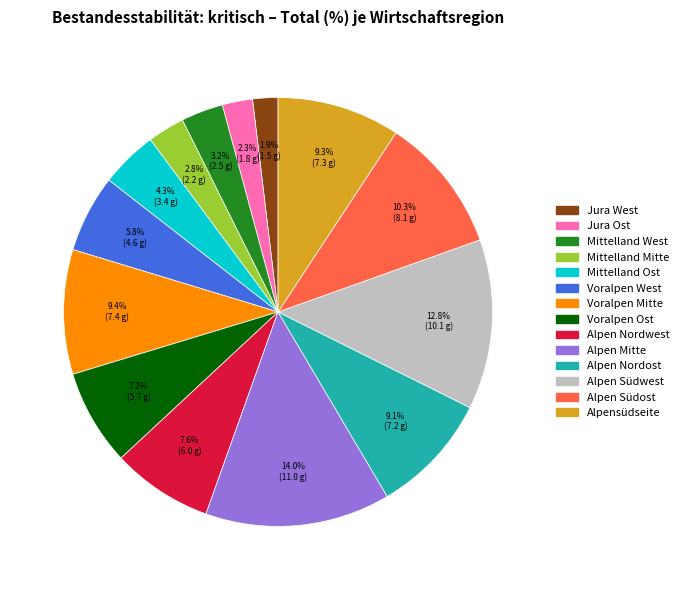

Between Alpen Mitte and Alpen Nordost, which is larger?

Alpen Mitte